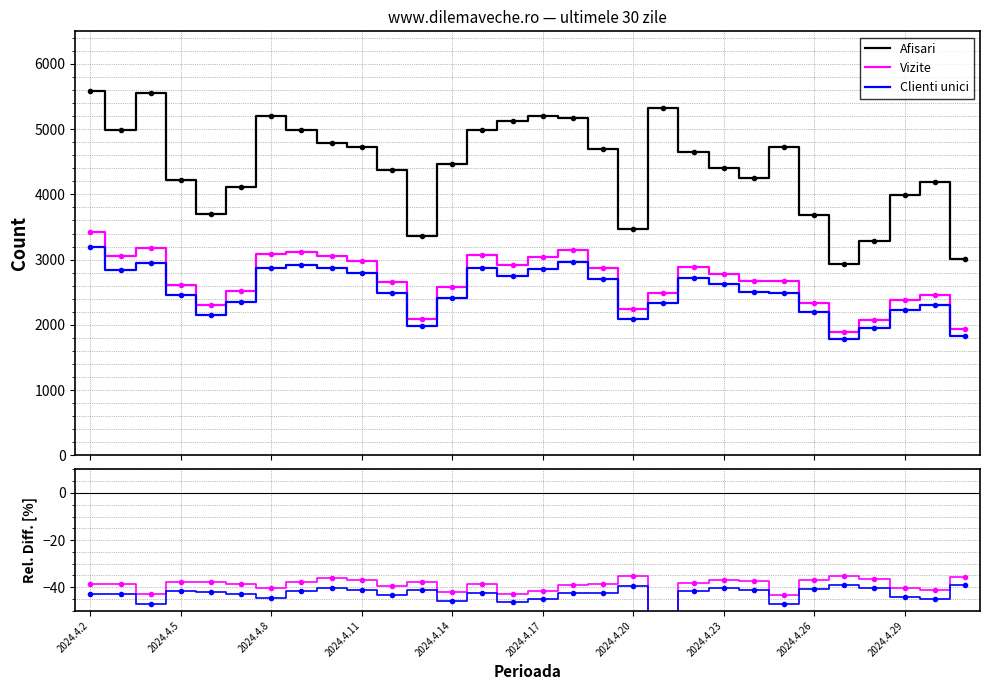

What is the label of the 11th point from the left?

10